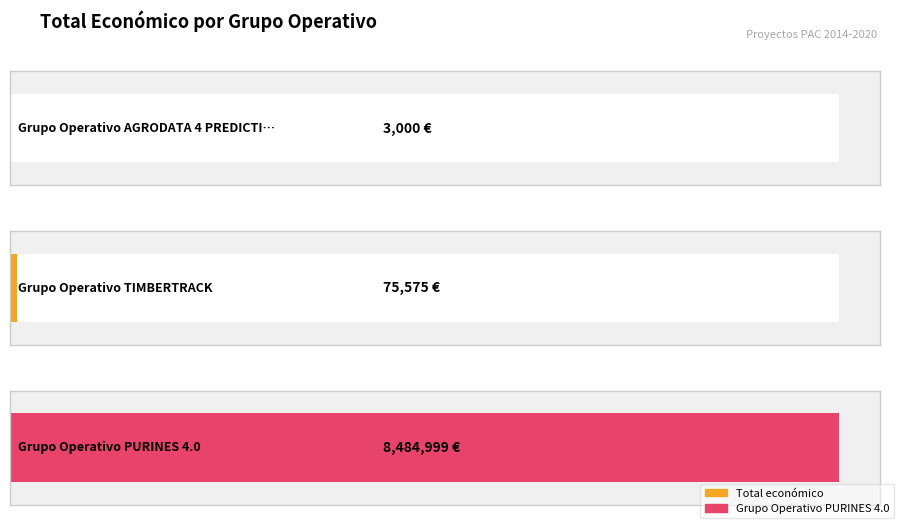

How many data points are above 75575?

1